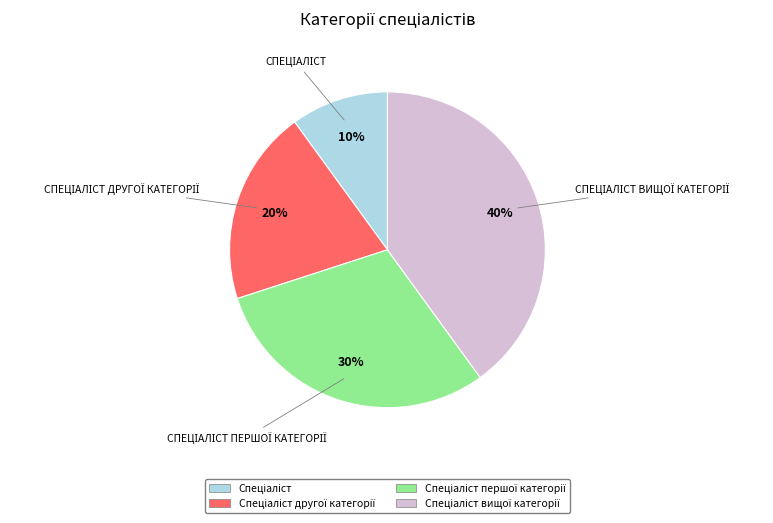

Does any single category account for the majority?

No